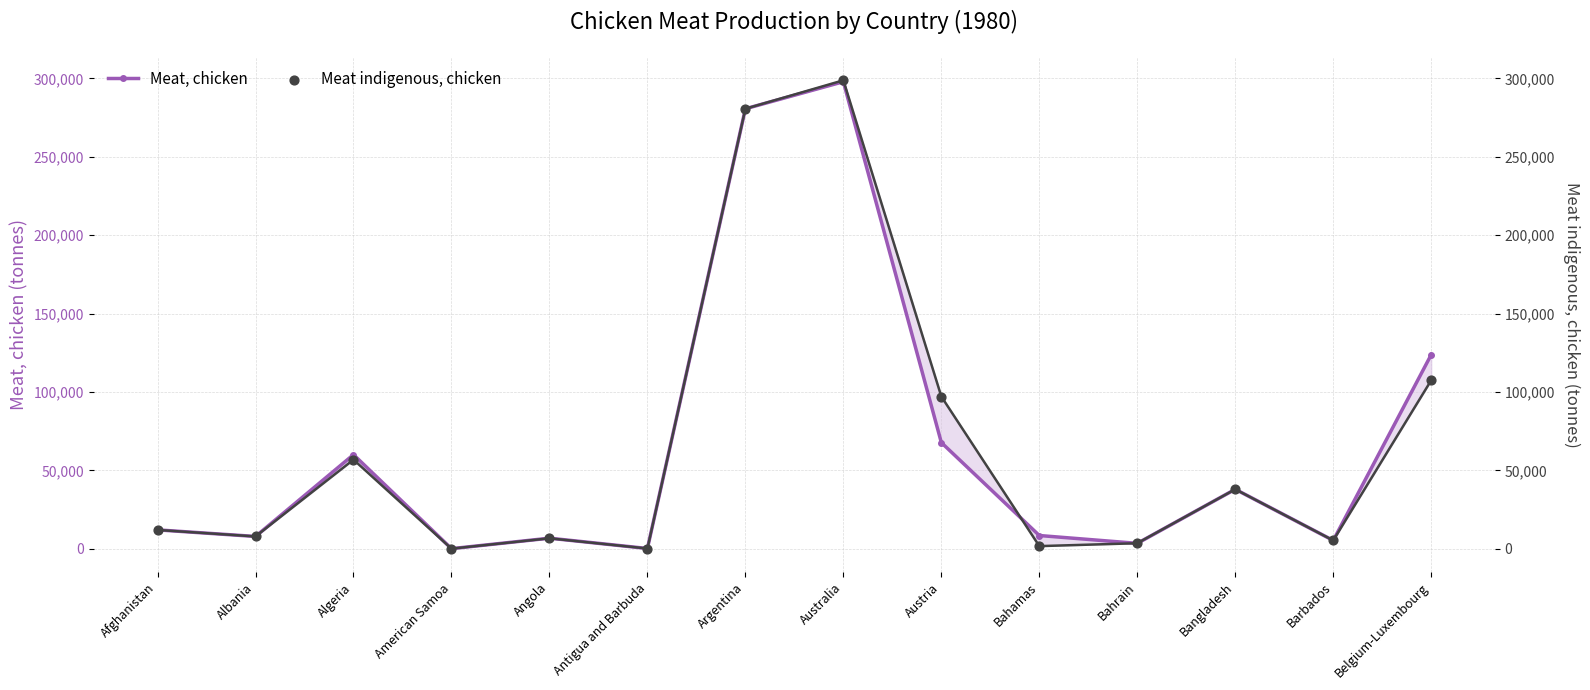

What is the total value across all series at Afghanistan?

23963